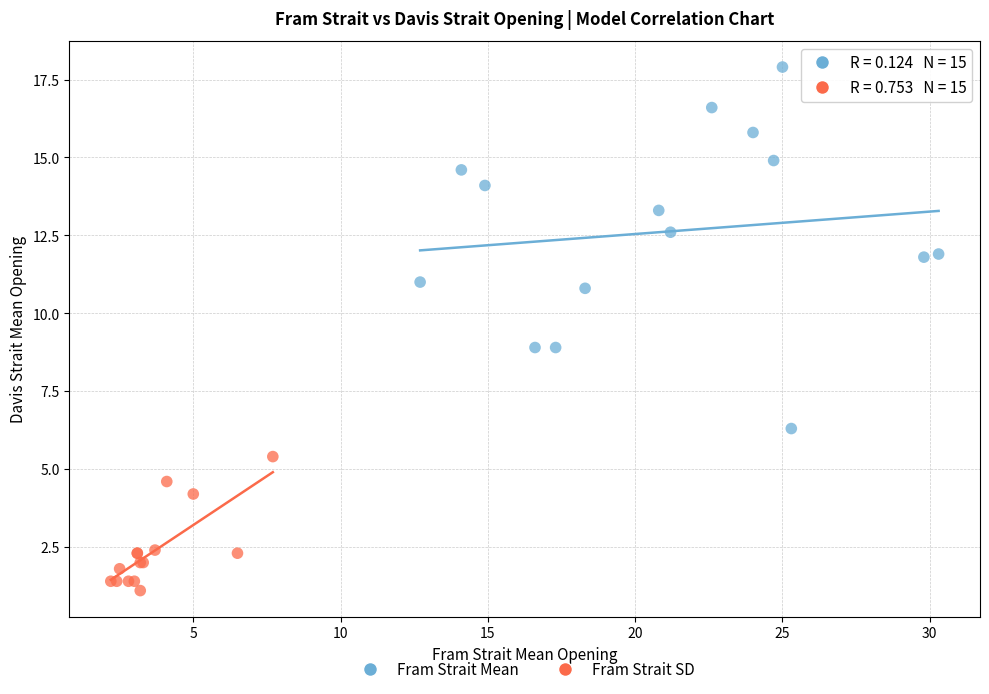

What are all the series names shown in the legend?

Fram Strait Mean, Fram Strait SD